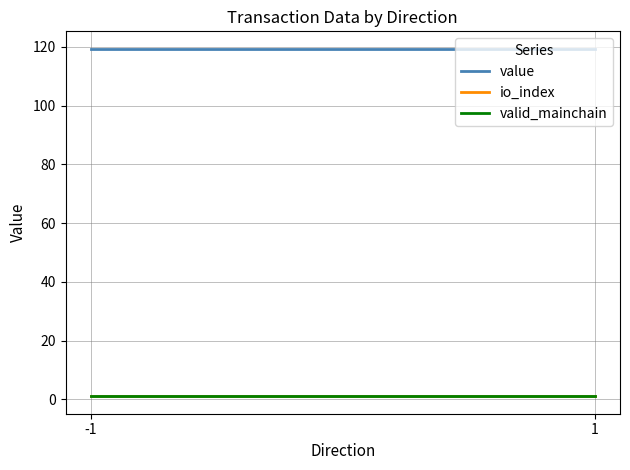

List the labels in order of valid_mainchain value, smallest first.

-1, 1